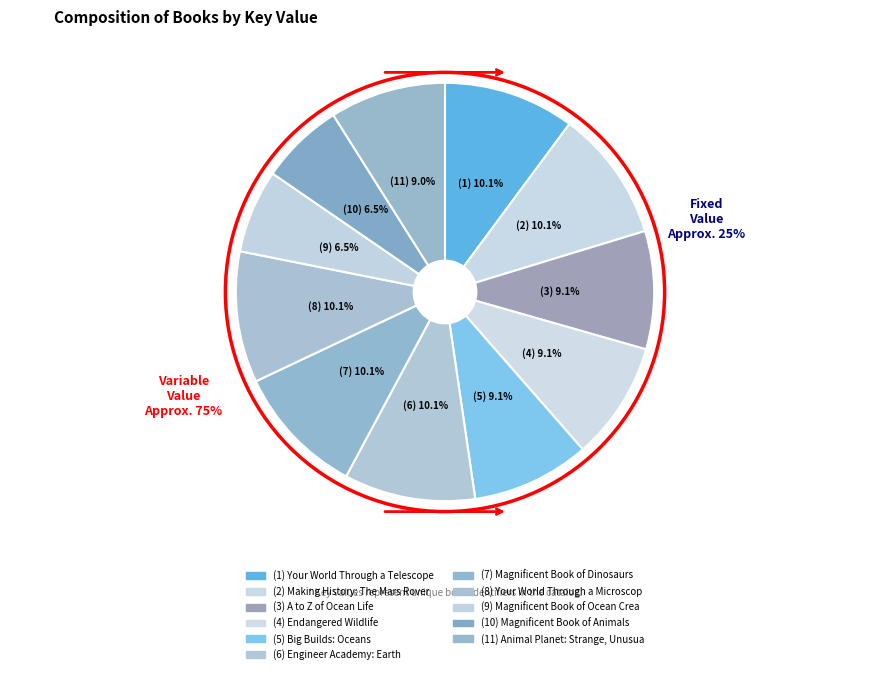

Do Magnificent Book of Dinosaurs and Endangered Wildlife together represent more than half of the pie?

No